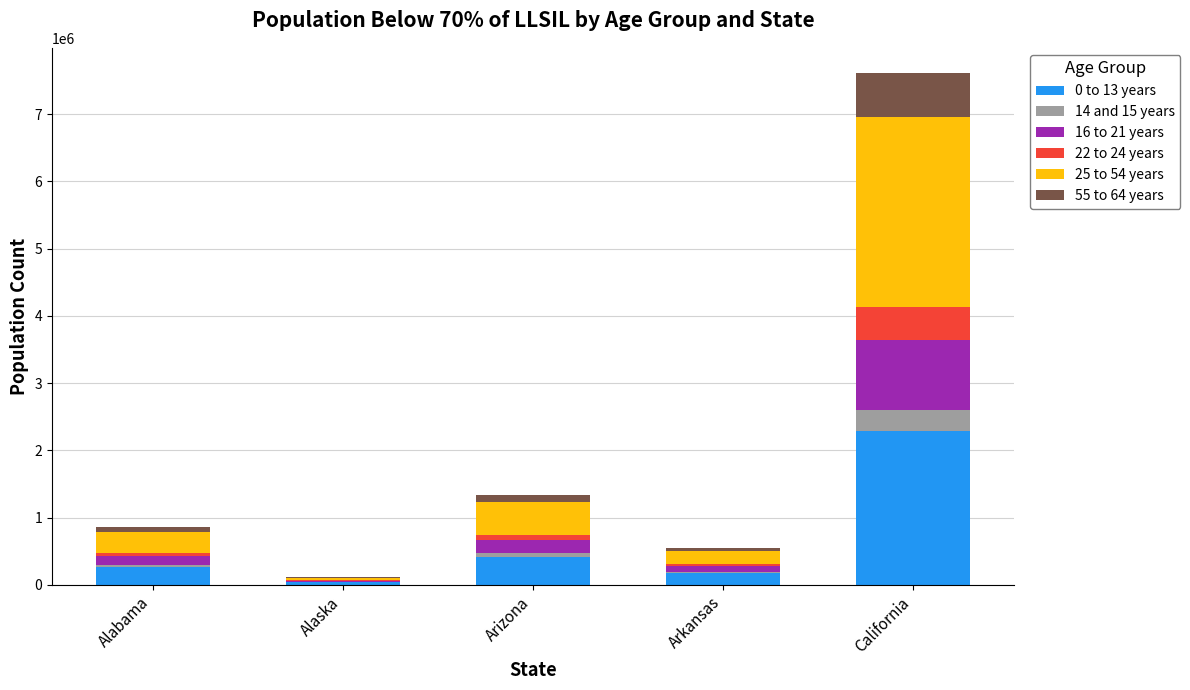

True or false: 0 to 13 years has a value of 420490 at Arizona.

True